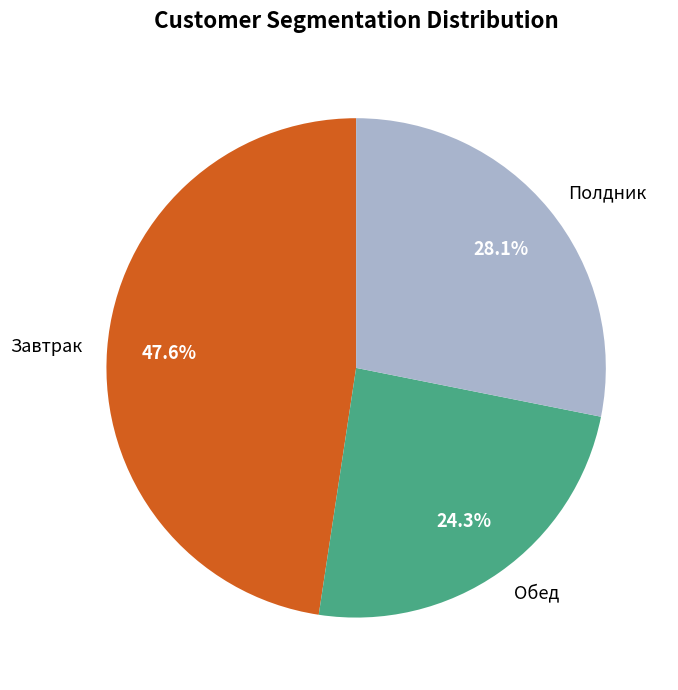

To the nearest percent, what is the average slice percentage?

33%